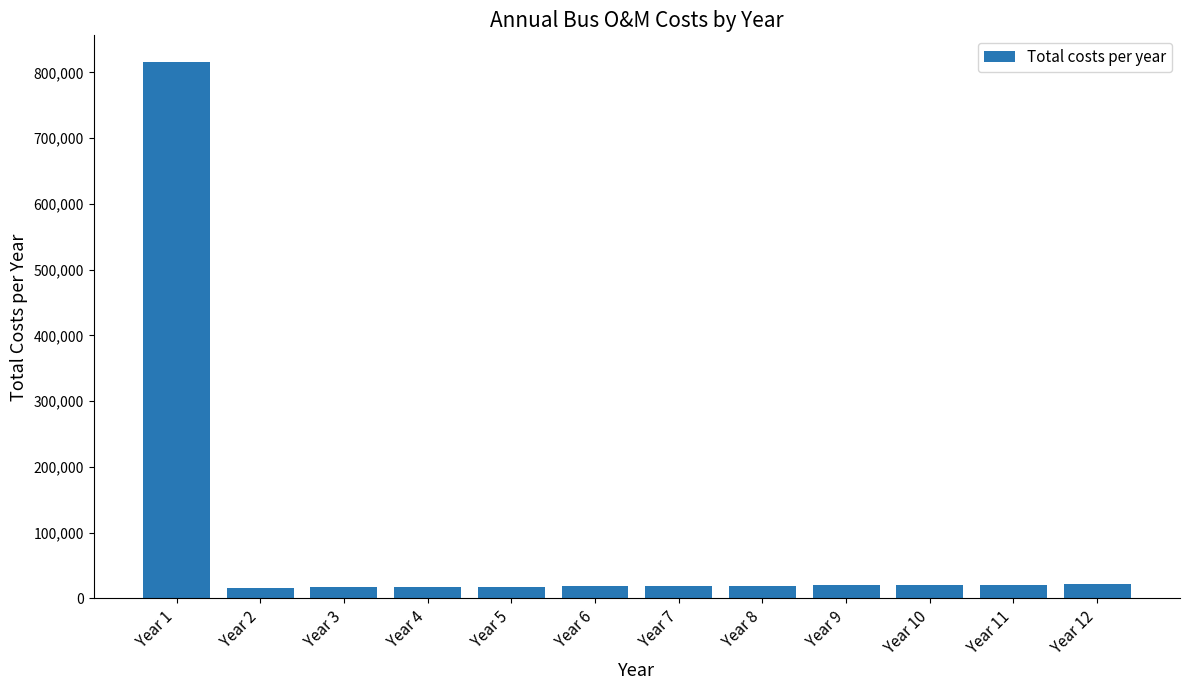

What is the value of the 5th bar from the left?

17557.9